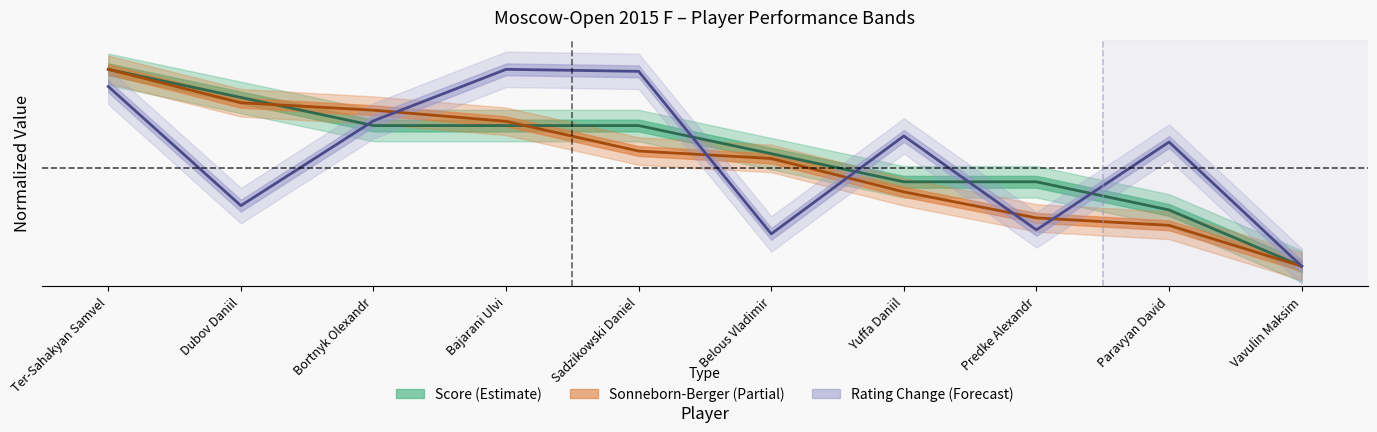

At which label does Score reach its minimum?

Vavulin Maksim